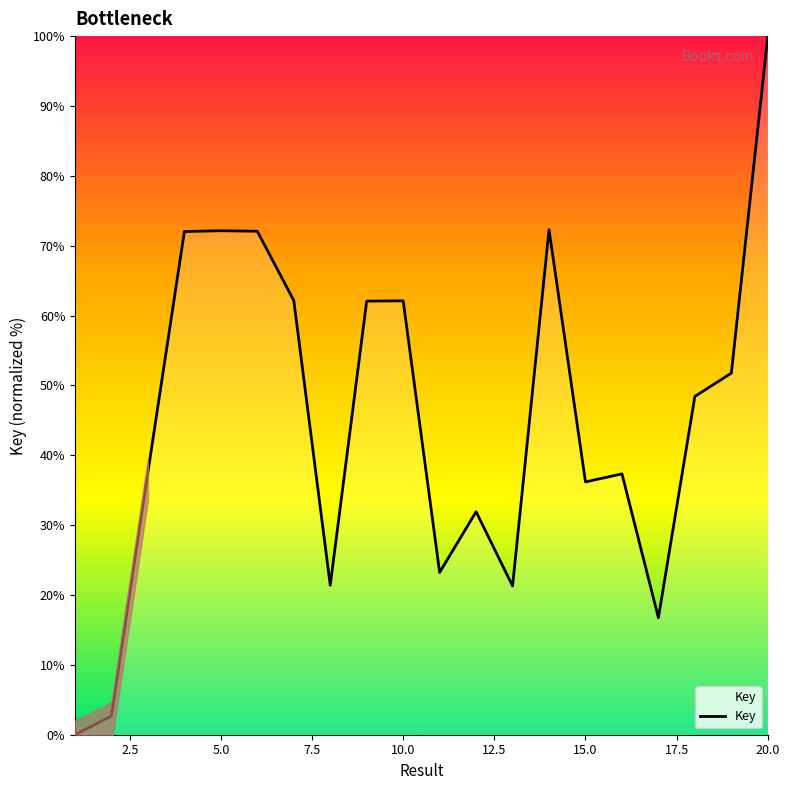

What is the highest value of the Key series?

100.0